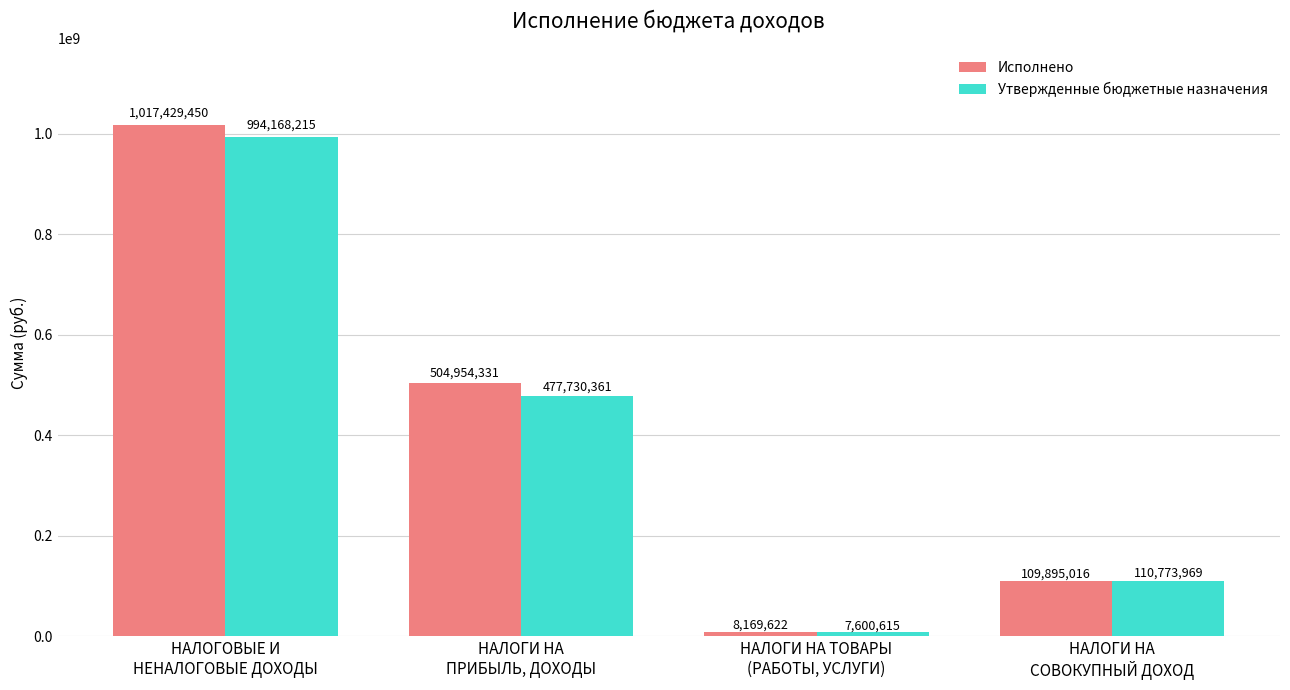

At which category does the chart reach its minimum across all series?

НАЛОГИ НА ТОВАРЫ
(РАБОТЫ, УСЛУГИ)